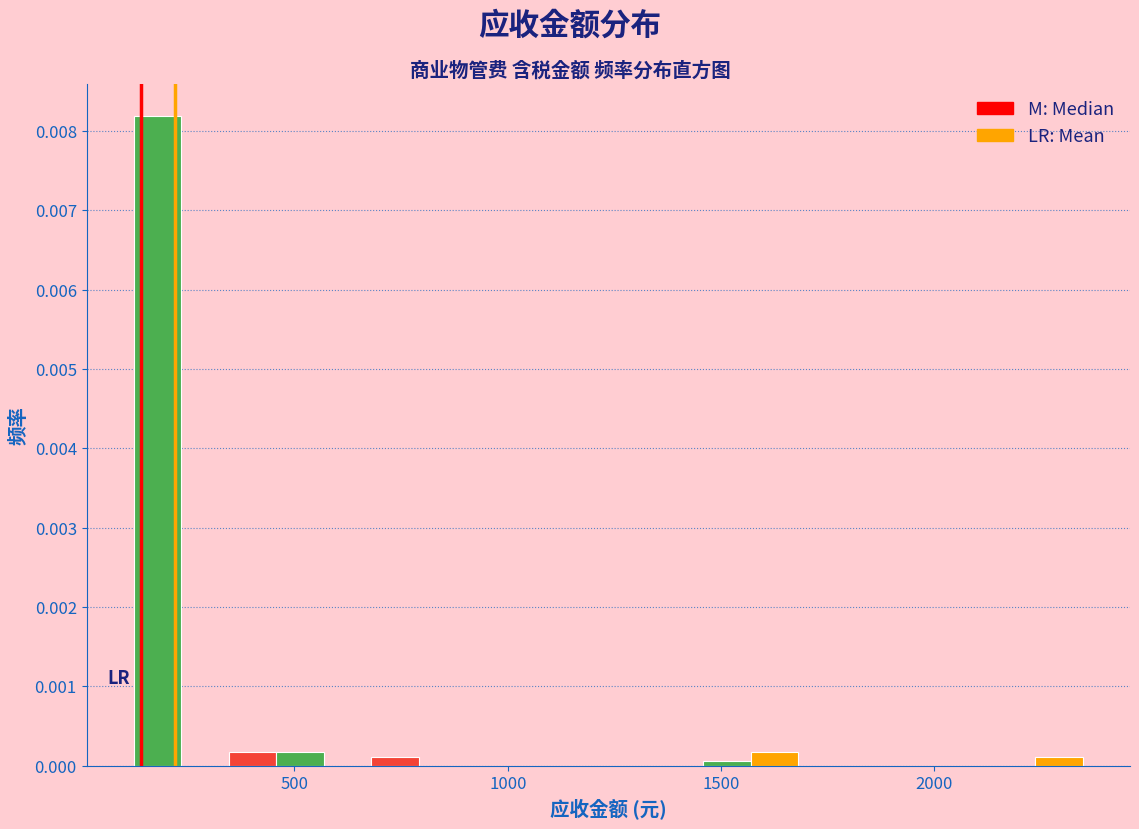

Around what value on the x-axis is the tallest bar? Give the approximate position of its centre, as read against the axis.

200